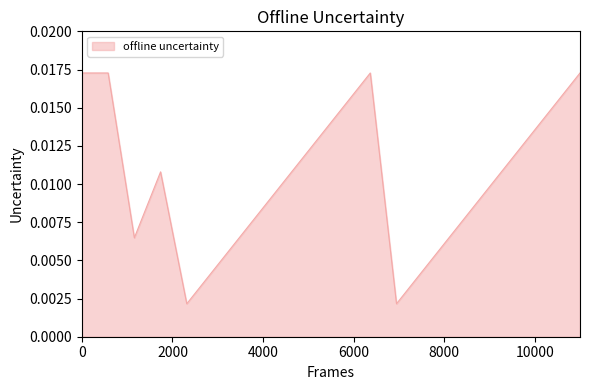

How many lines are shown in the chart?

1